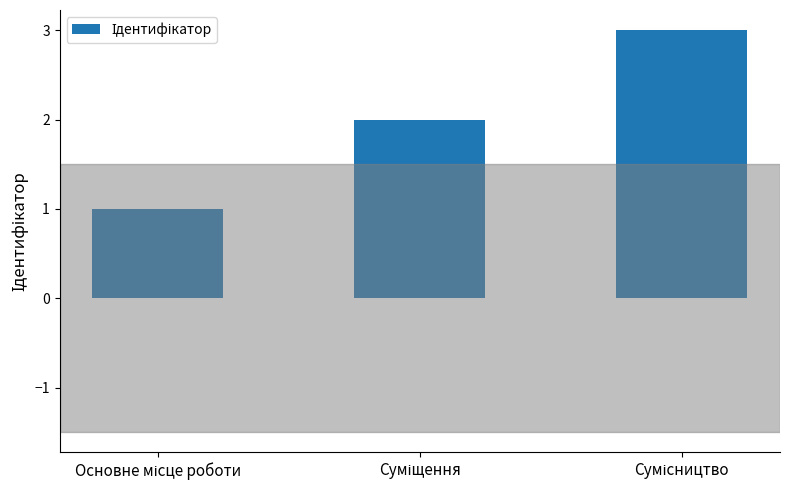

What is the minimum value shown in the chart?

1